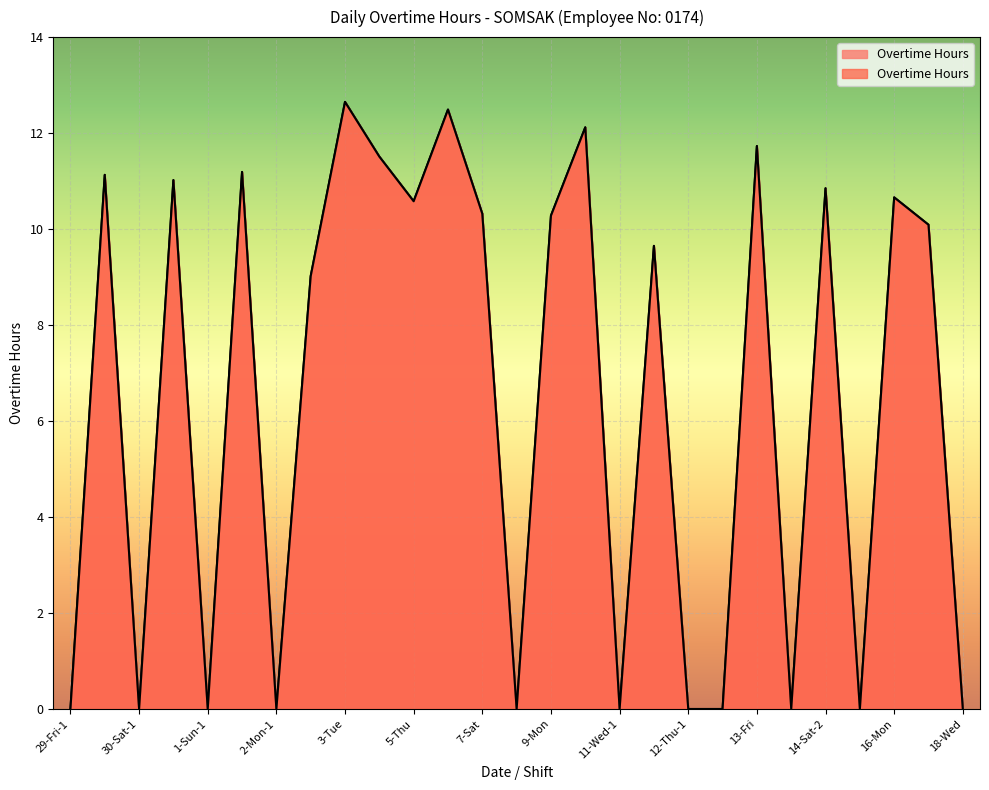

What is the average value?

6.5